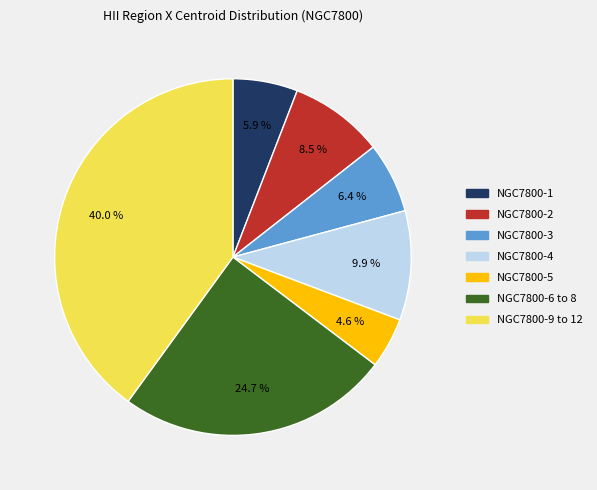

Is there any slice that represents more than half of the pie?

No